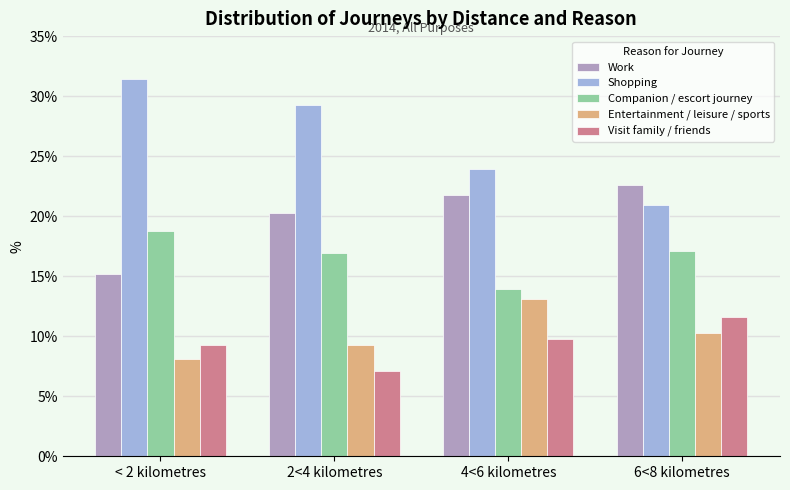

At which label is Entertainment / leisure / sports closest to 10?

6<8 kilometres